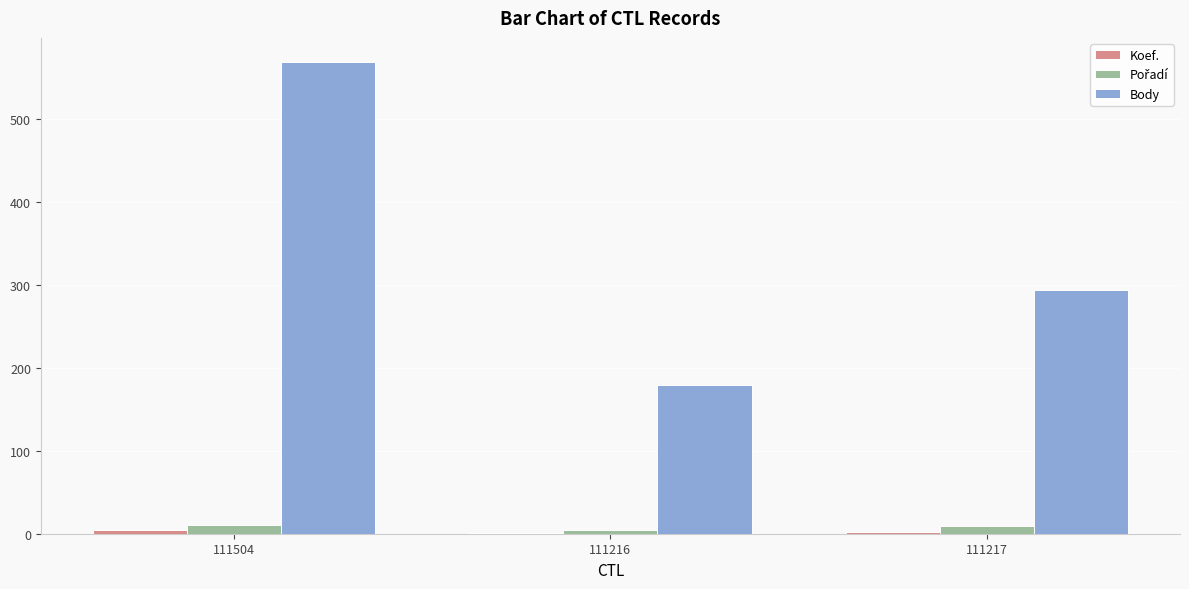

What is the greatest value displayed?

570